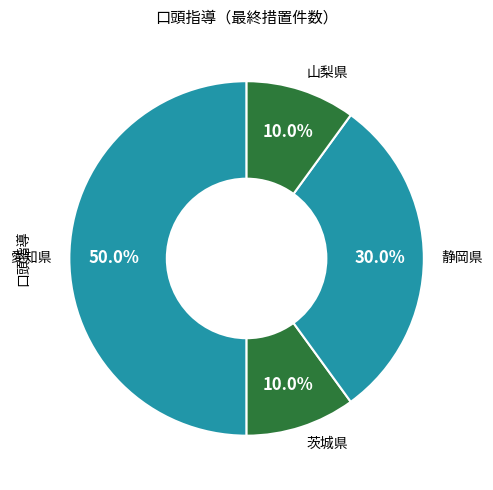

To the nearest percent, what is the average slice percentage?

25%